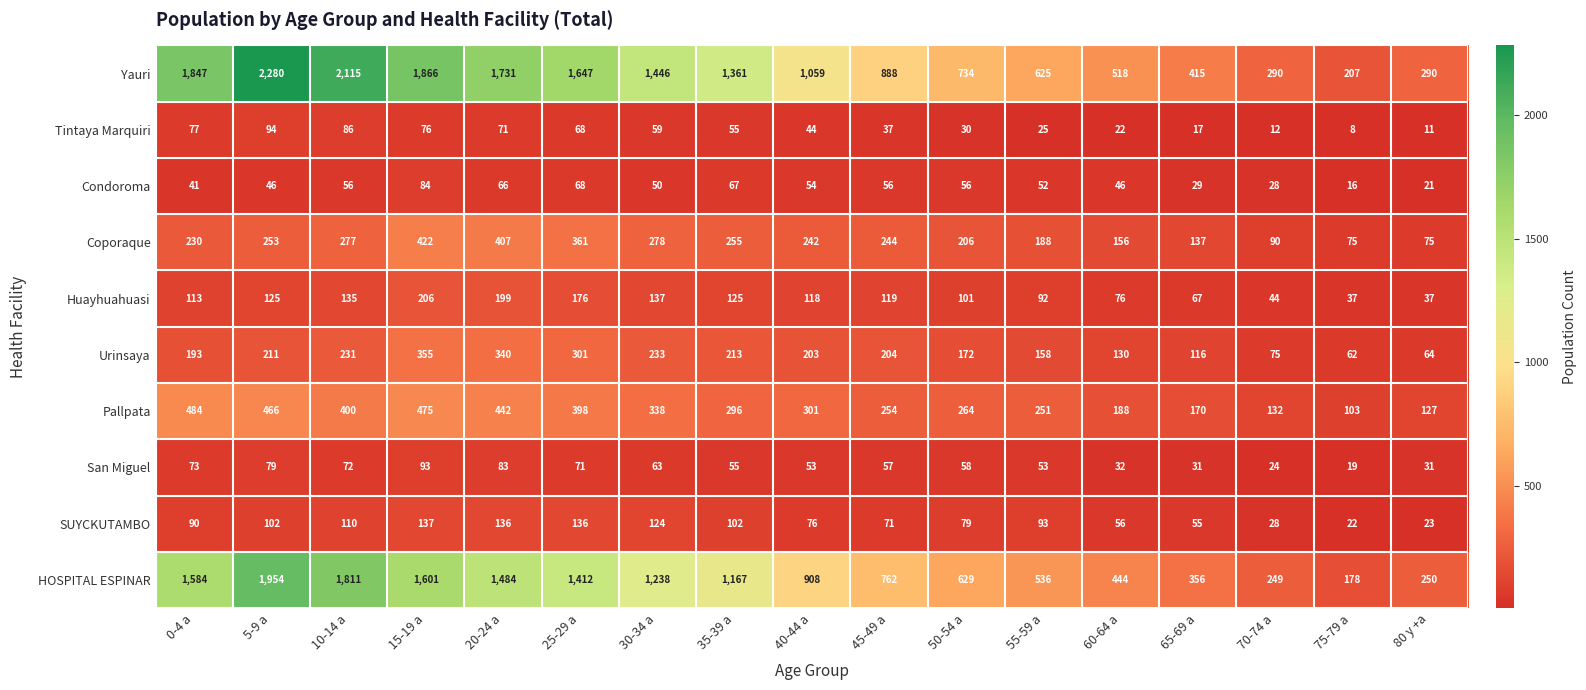

Which series has the largest total across all categories?

Yauri